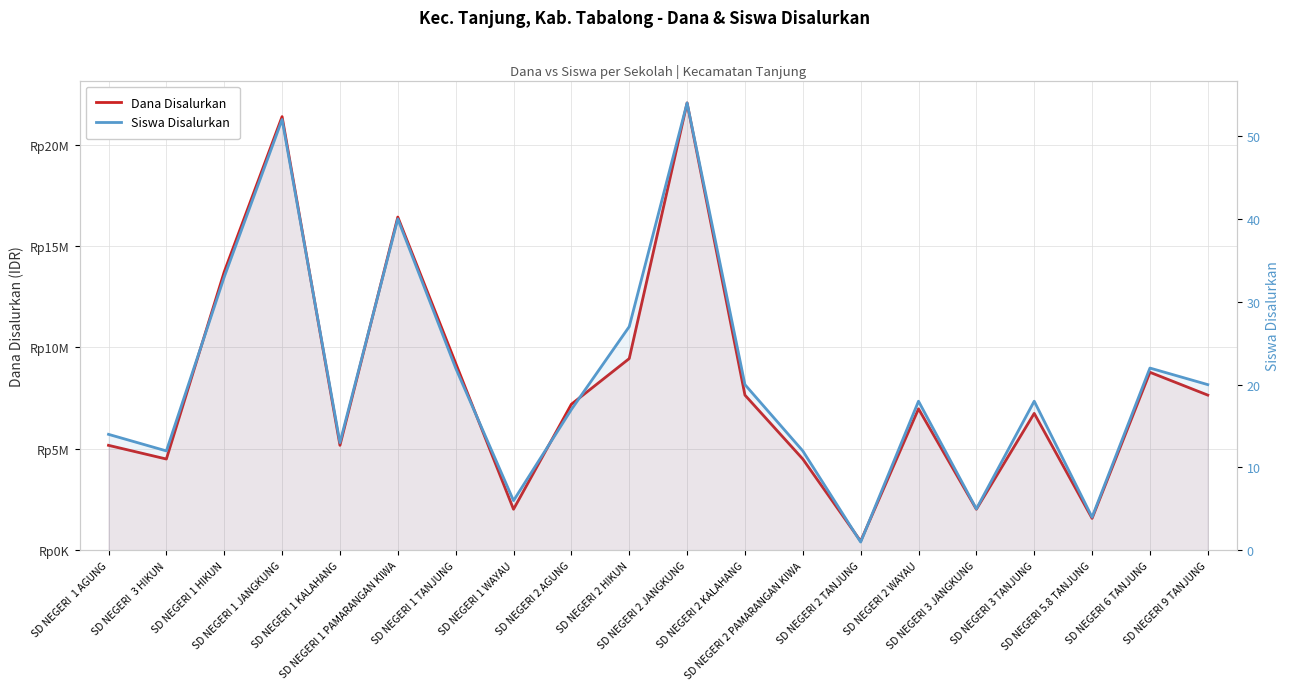

Which category has the lowest value across all series?

SD NEGERI 2 TANJUNG